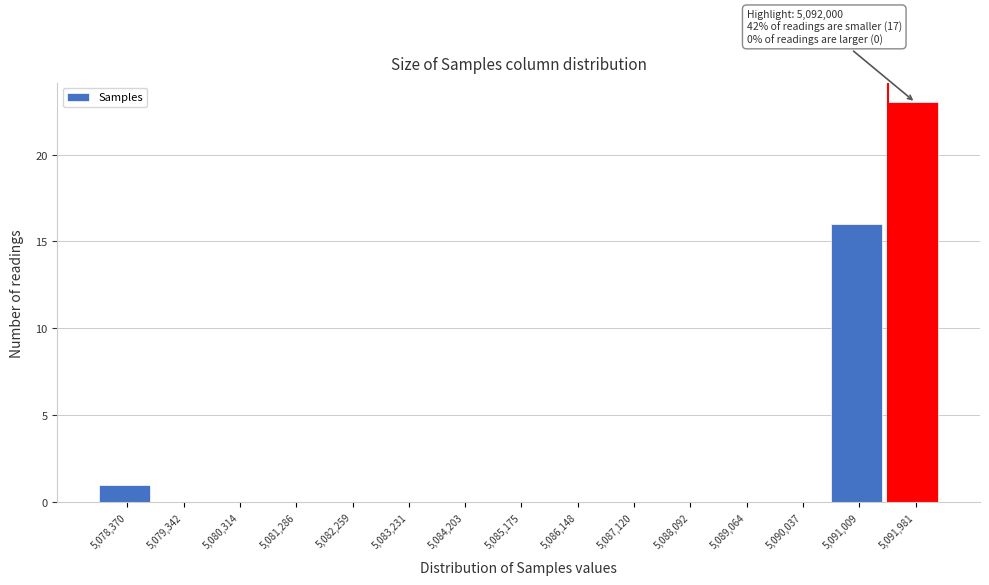

Reading right to left, list all the values displayed in this chart.

5,091,981=23	5,091,009=16	5,090,037=0	5,089,064=0	5,088,092=0	5,087,120=0	5,086,148=0	5,085,175=0	5,084,203=0	5,083,231=0	5,082,259=0	5,081,286=0	5,080,314=0	5,079,342=0	5,078,370=1